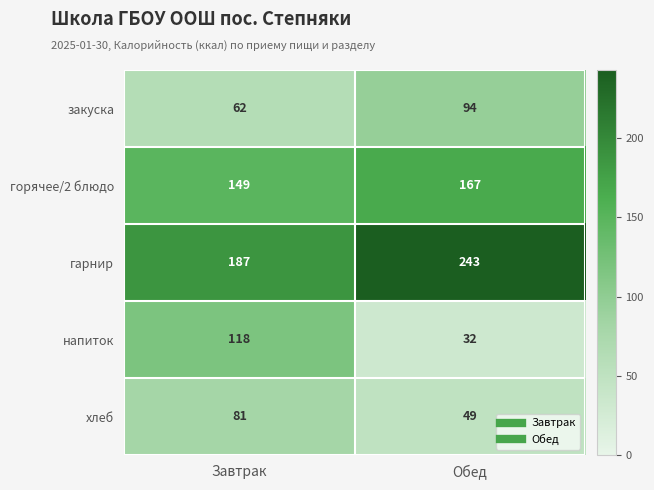

Which category has the highest value across all series?

Обед